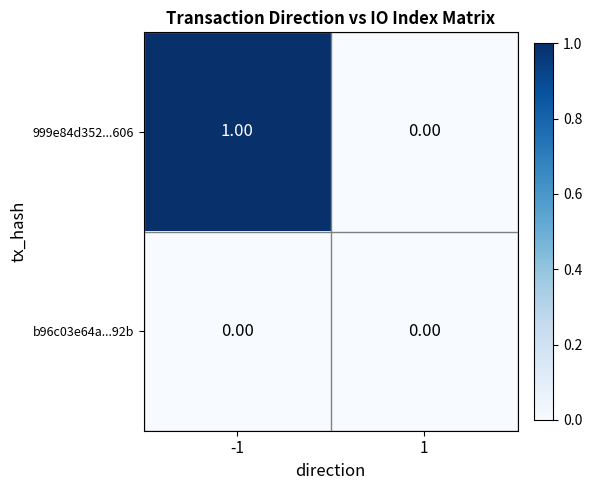

Which series has the widest spread of values?

999e84d352...606